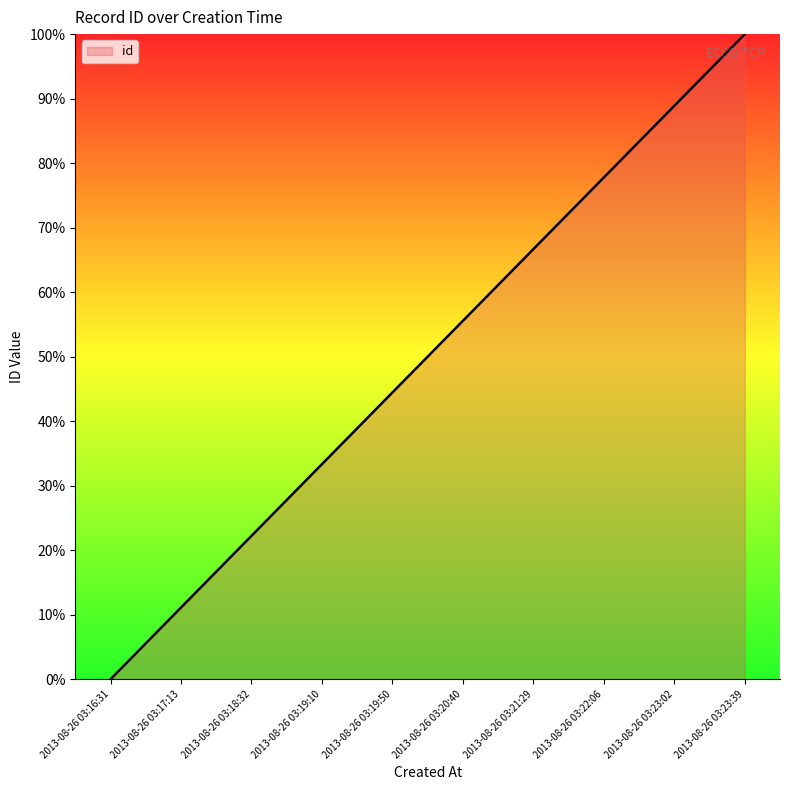

Where does the data first go above 55?

2013-08-26 03:20:40